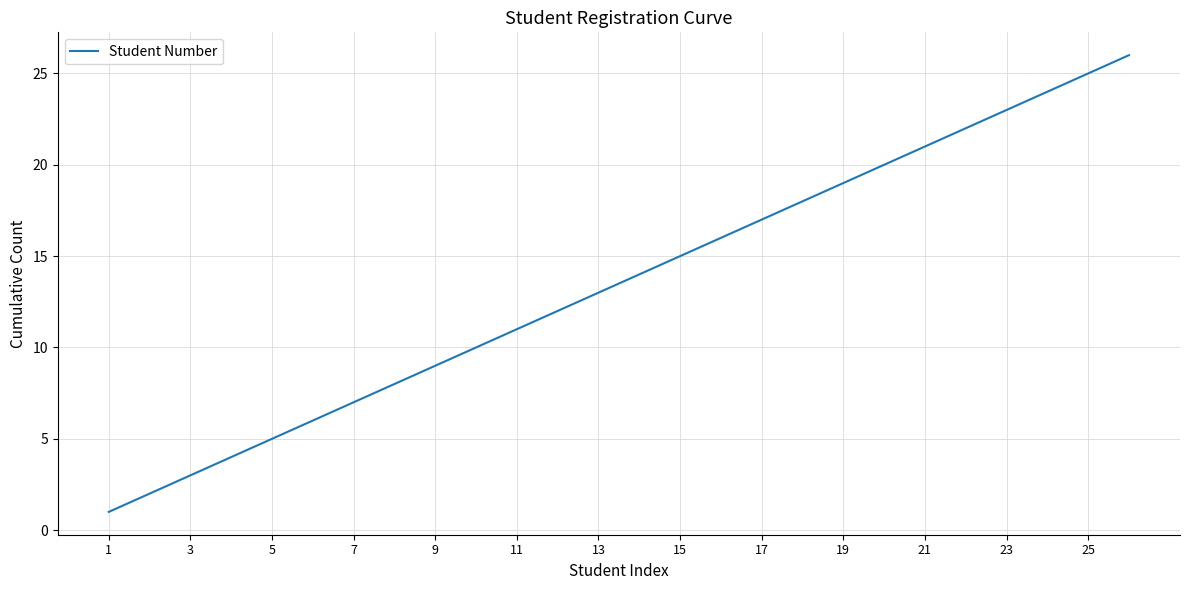

What is the difference between the maximum and minimum values?

25